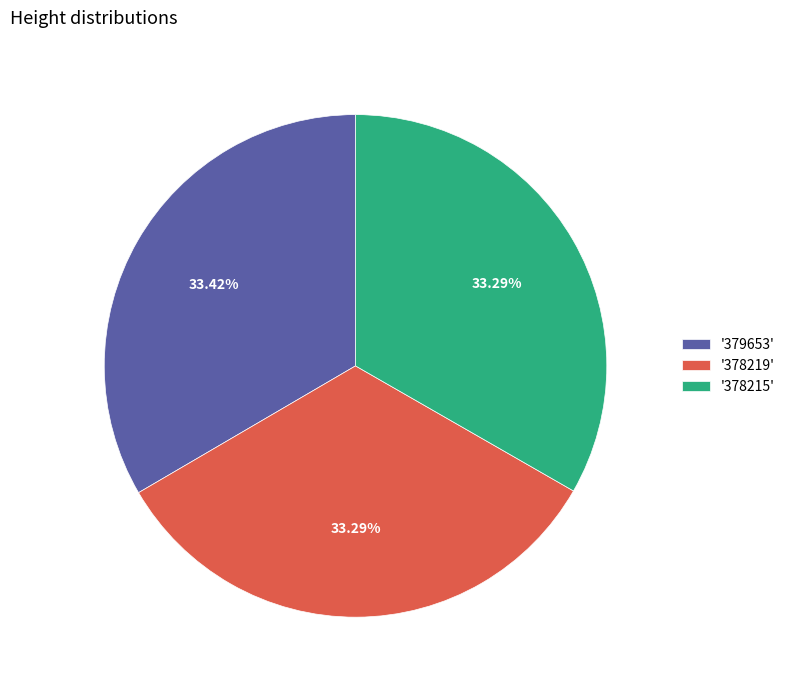

How many segments does this pie chart have?

3